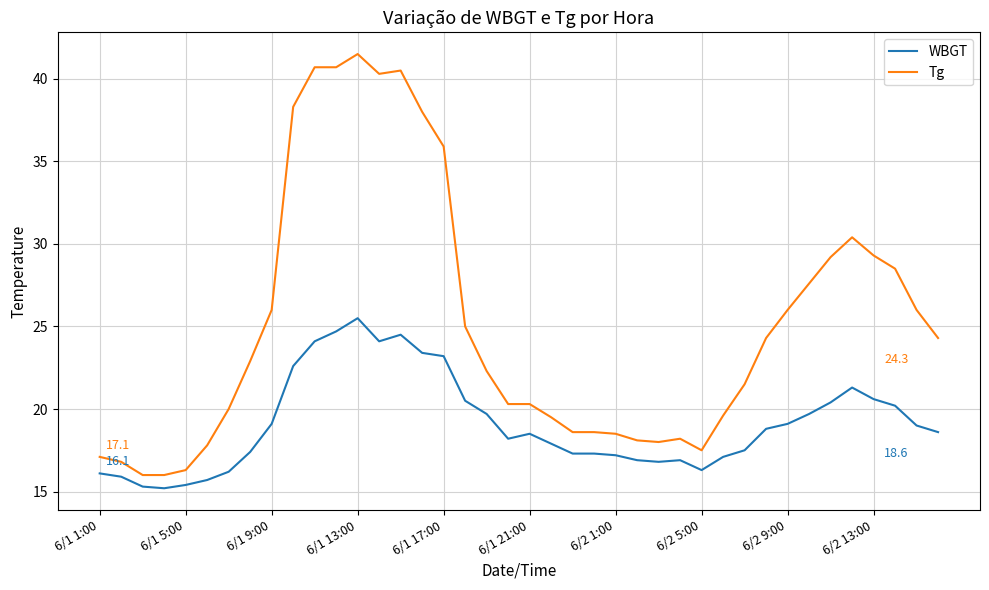

What is the maximum value for WBGT?

25.5